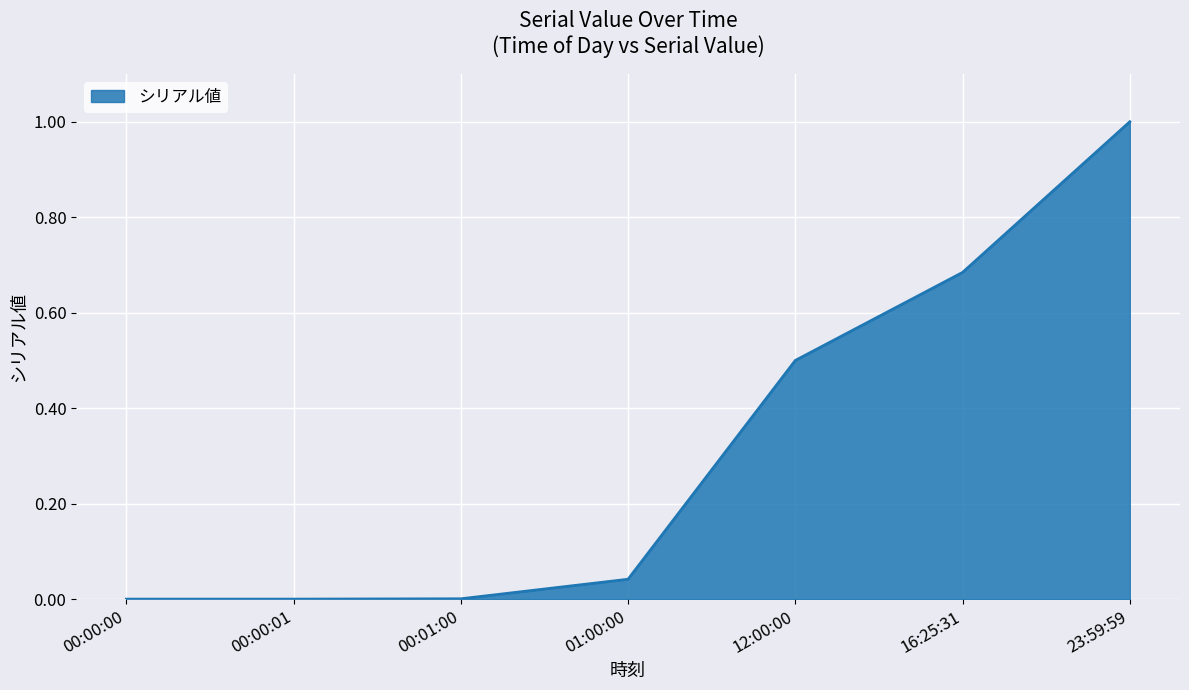

Count the number of data series in this chart.

1